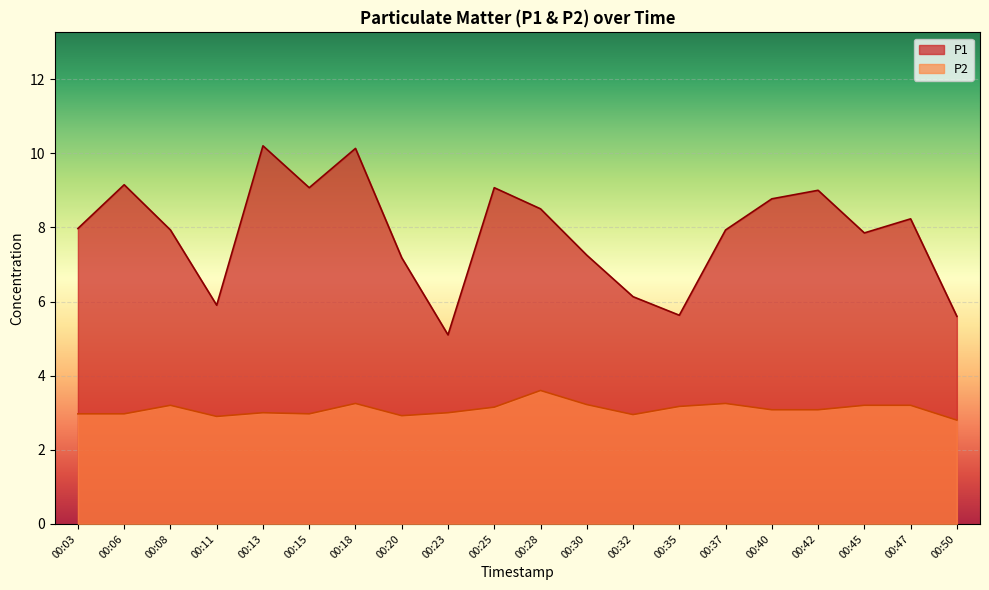

Does the chart display data point markers on the line(s)?

No